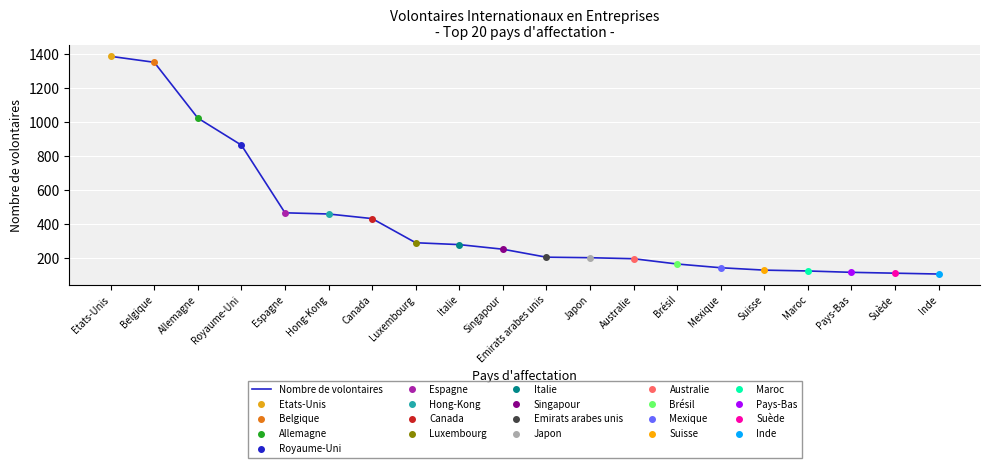

The value at Suisse is 74. True or false?

False